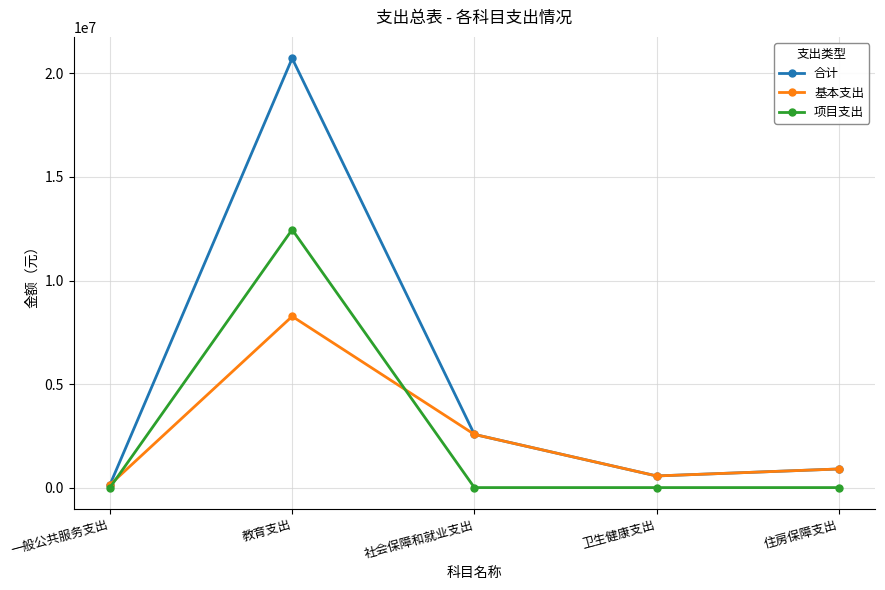

The value of 项目支出 at 住房保障支出 is 0.0. True or false?

True